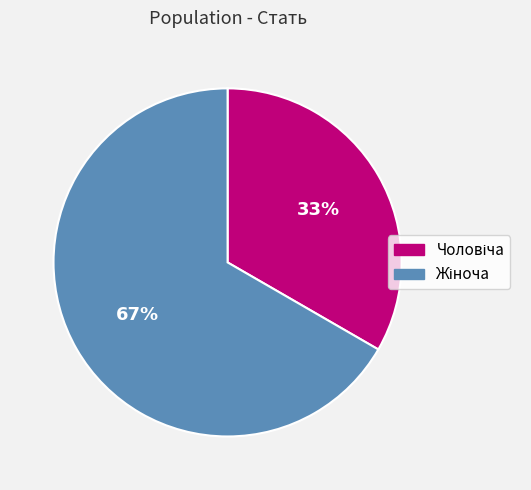

Is there a majority slice in this chart?

Yes